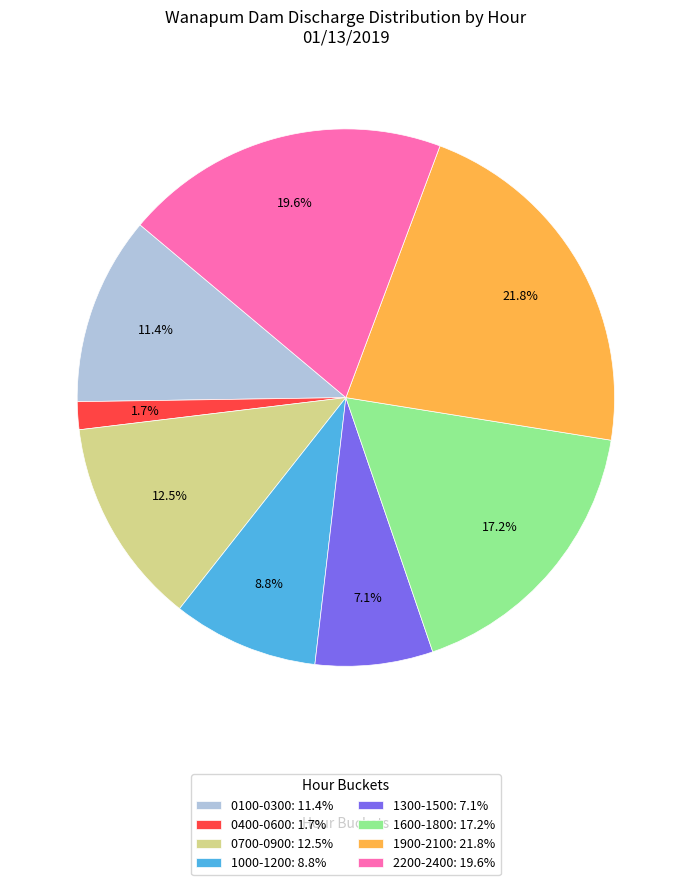

Is 0700-0900: 12.5% the majority of the pie?

No